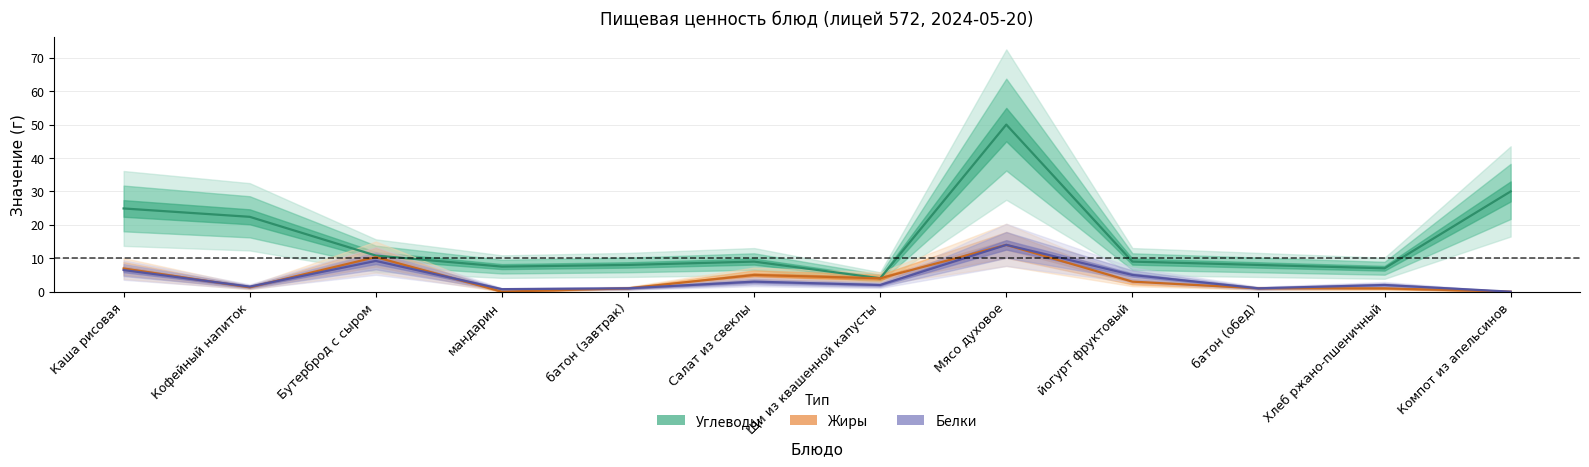

List the series in order of their peak value, lowest first.

Белки, Жиры, Углеводы